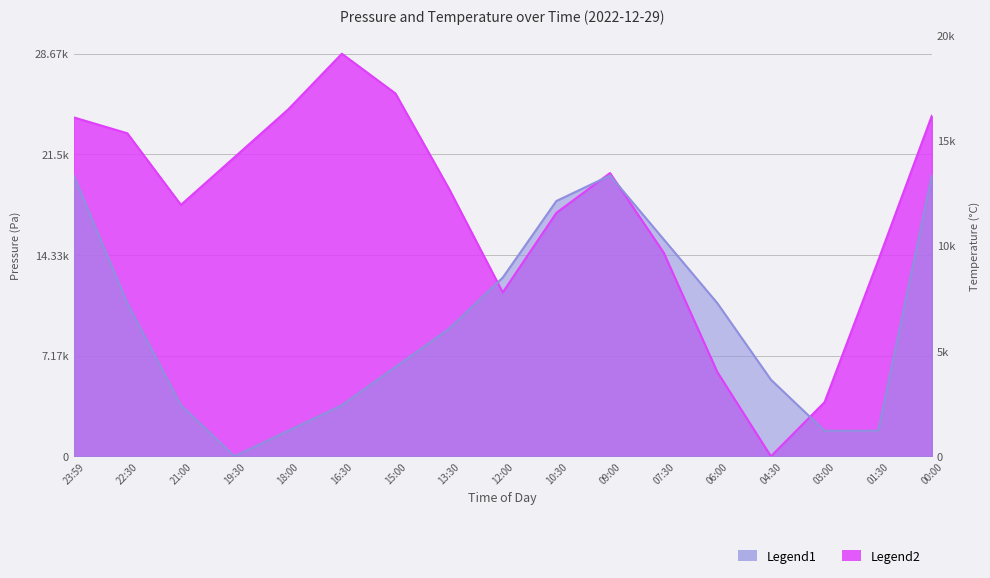

Rank the series by their maximum value, from highest to lowest.

pressure, temperature